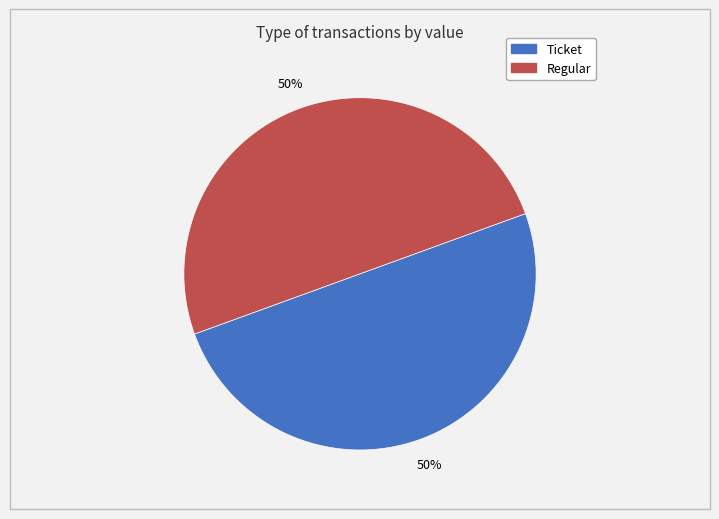

To the nearest percent, what is the average slice percentage?

50%